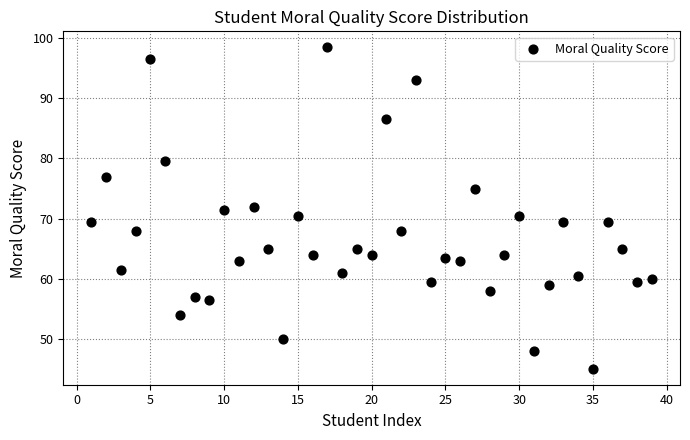

What is the range of X values (max minus min)?

38.0